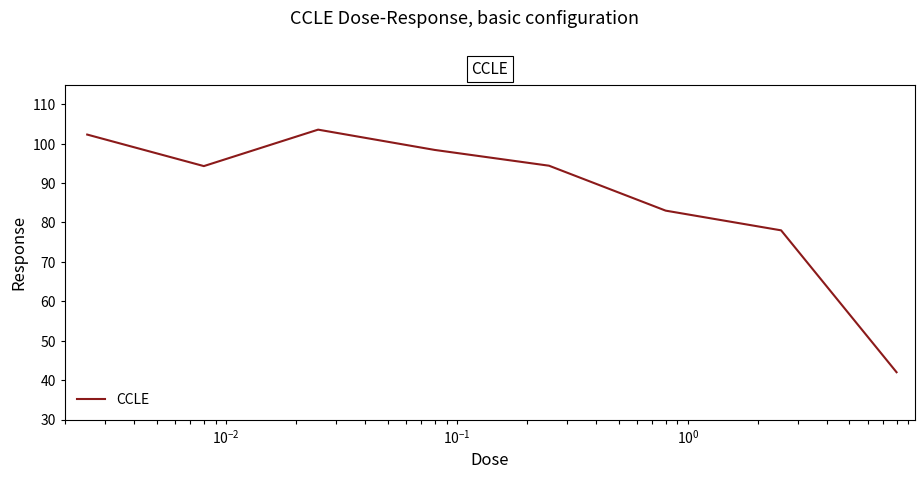

What is the smallest value displayed?

42.0